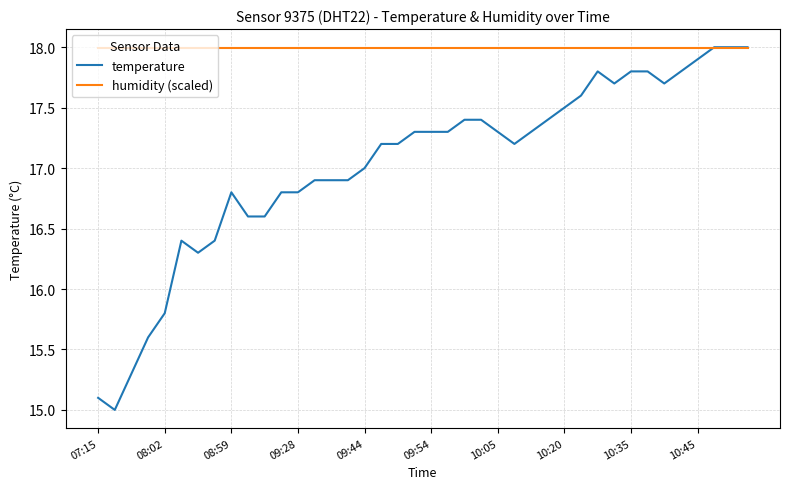

How many lines are shown in the chart?

2